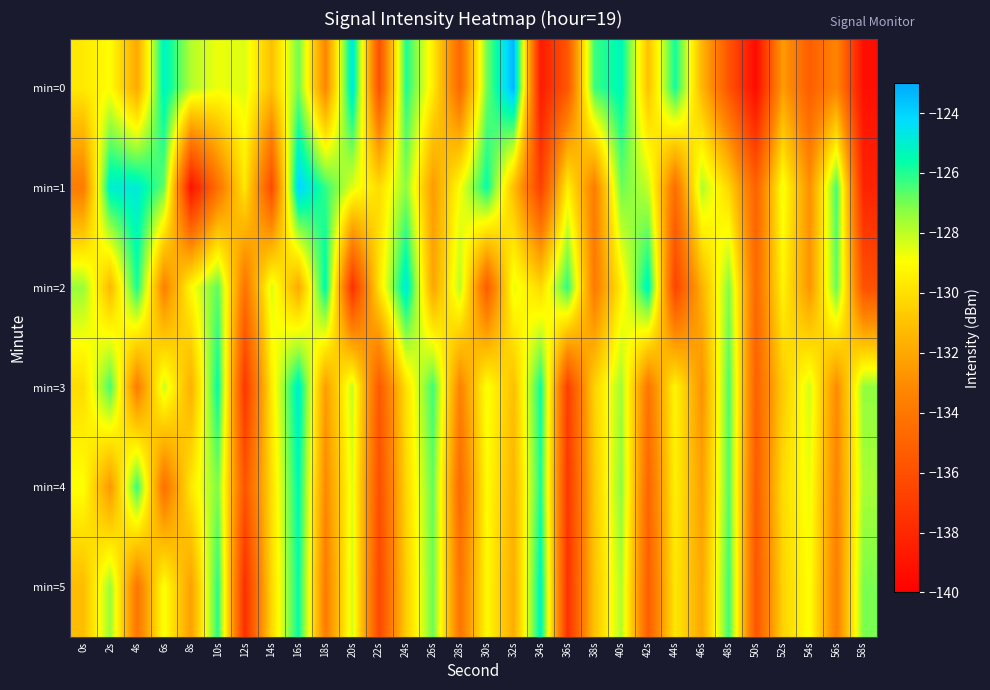

At which category does the chart reach its peak across all series?

32s